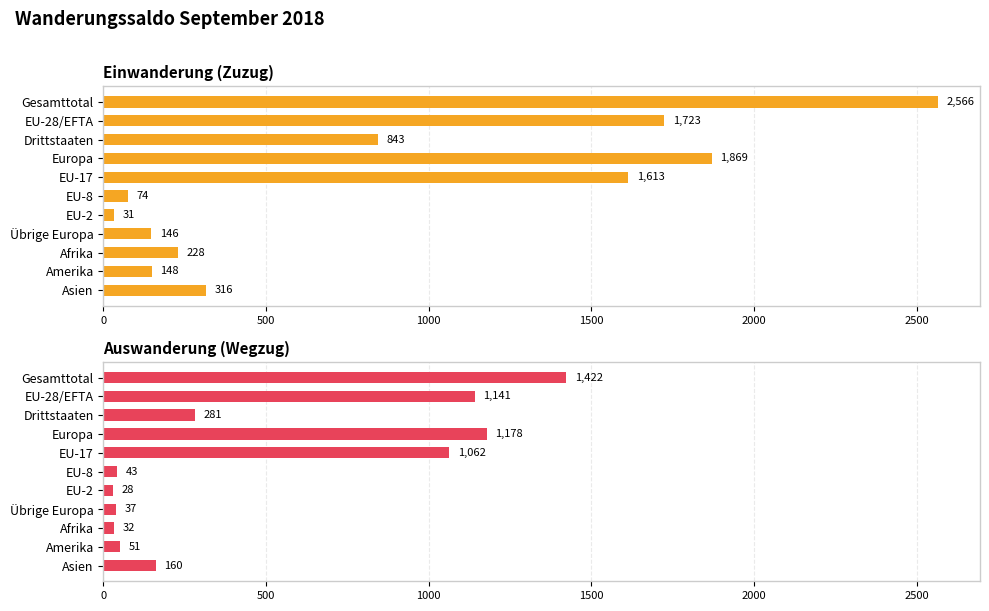

Which series has the widest spread of values?

Einwanderung (Zuzug)